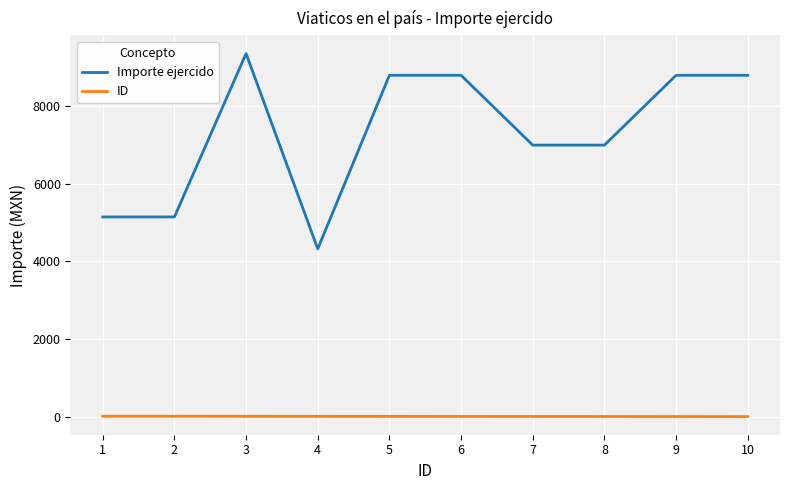

At 1, list the series in order from largest to smallest.

Importe ejercido, ID